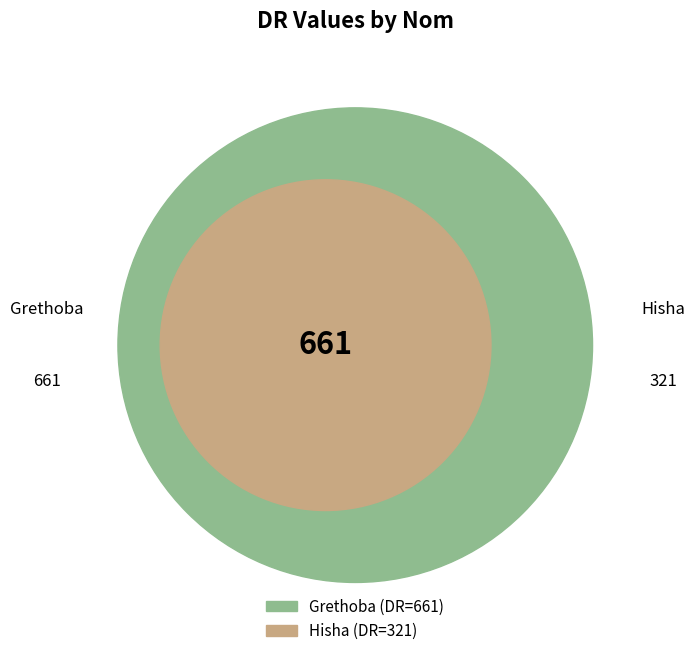

How much of the chart is everything except Grethoba?

32.7%